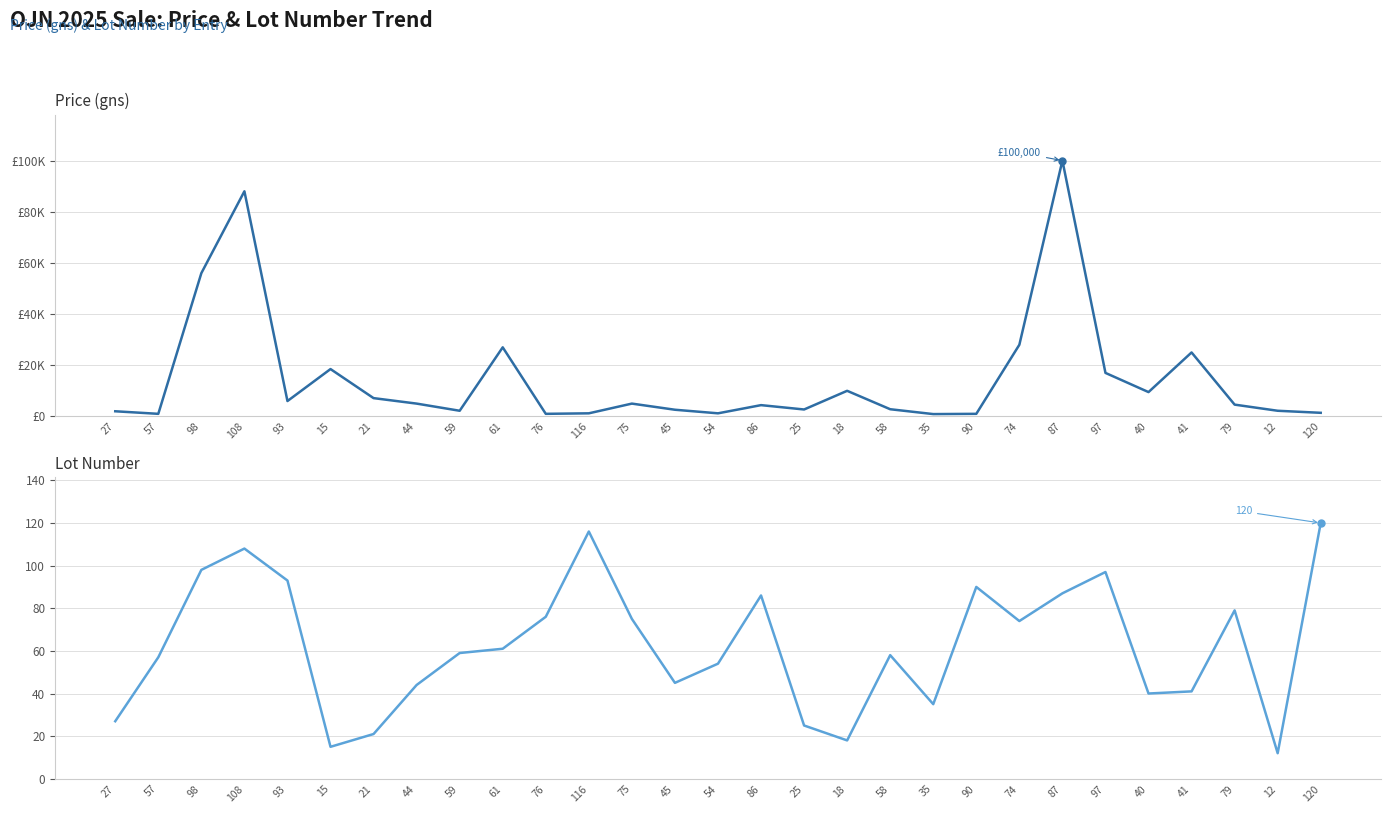

Between 15 and 79, which is larger?

15